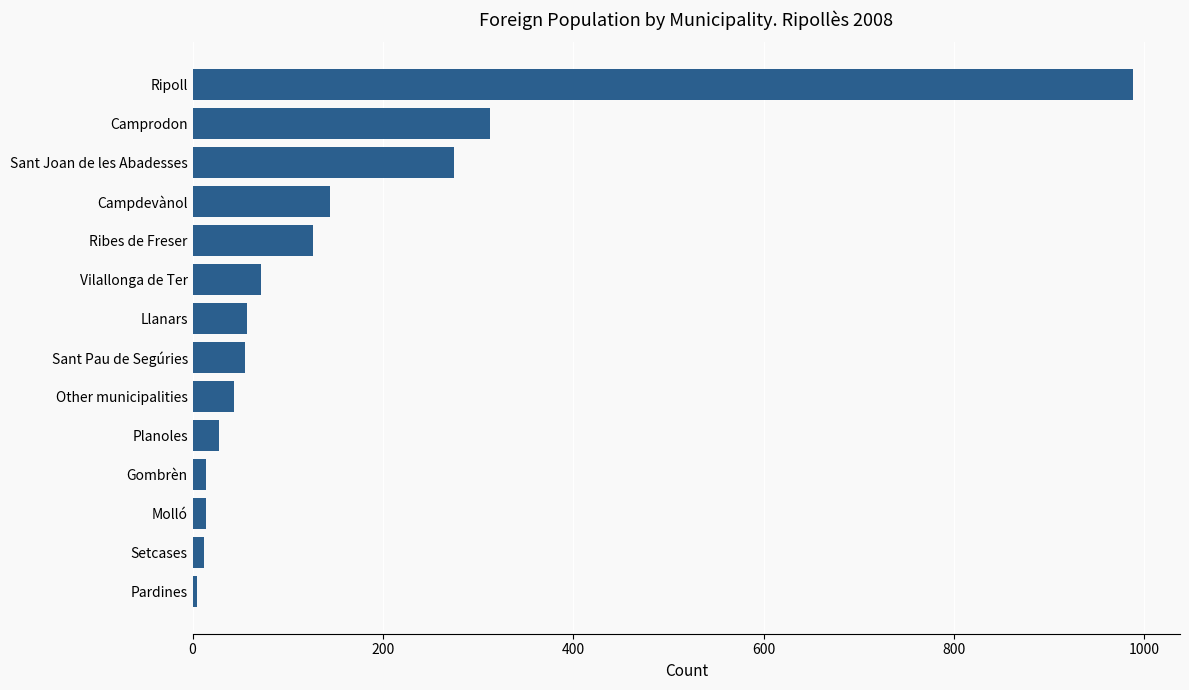

Does the chart contain any negative values?

No